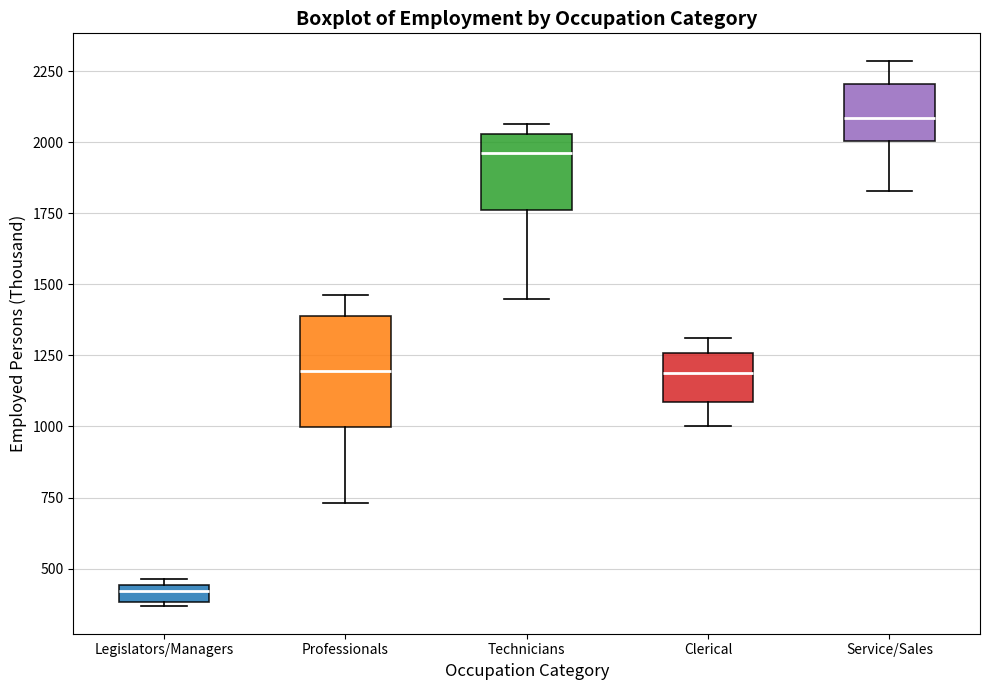

Where does the upper whisker of the box for Clerical end on the y-axis? The values are not printed on the chart, so give them approximately, as read against the axis.

1300